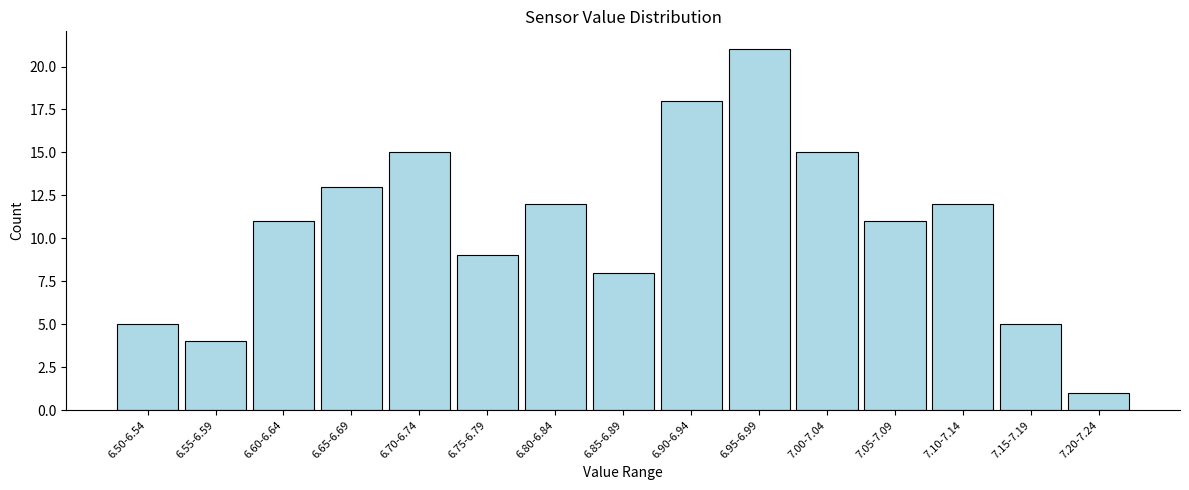

Reading right to left, extract all data points from this chart.

1	5	12	11	15	21	18	8	12	9	15	13	11	4	5